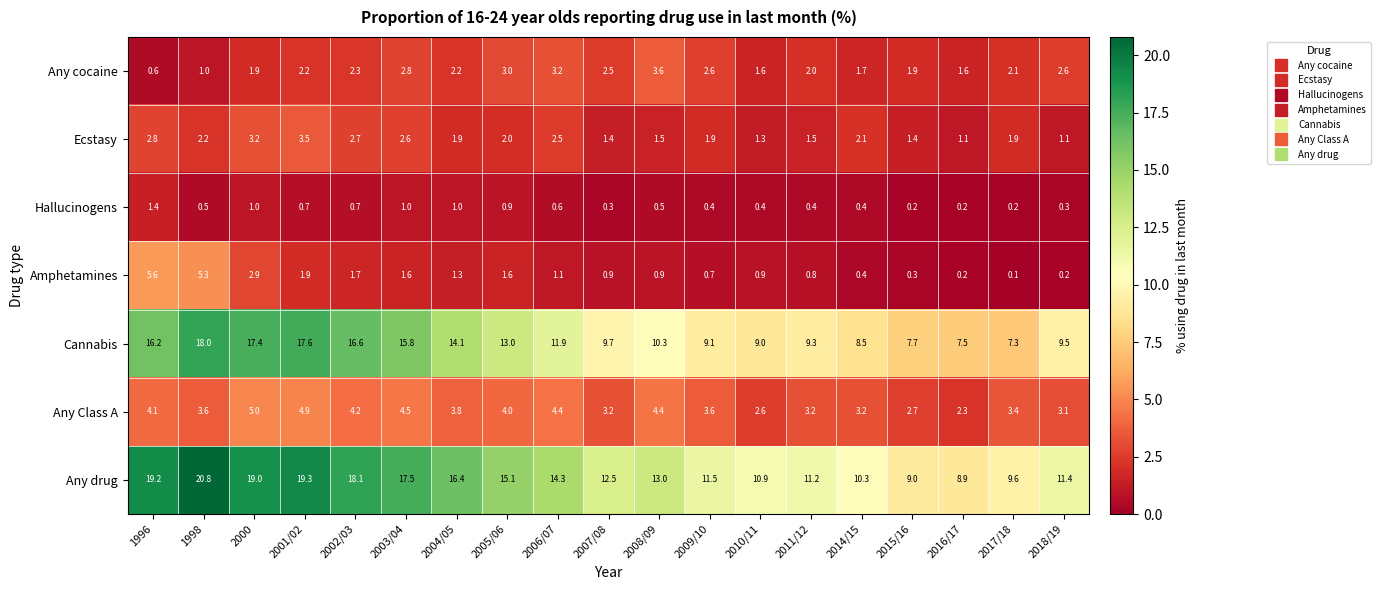

How many data points does each series have?

19